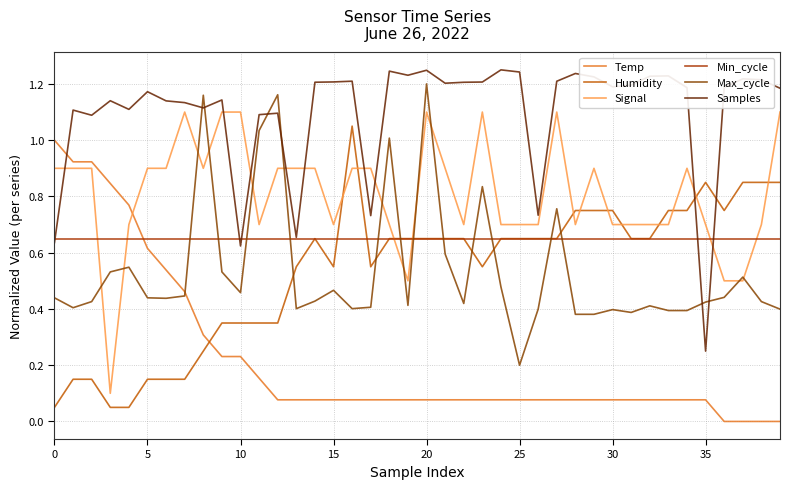

Reading left to right, extract all data points from this chart.

Temp: 1.0	0.9	0.9	0.8	0.8	0.6	0.5	0.5	0.3	0.2	0.2	0.2	0.1	0.1	0.1	0.1	0.1	0.1	0.1	0.1	0.1	0.1	0.1	0.1	0.1	0.1	0.1	0.1	0.1	0.1	0.1	0.1	0.1	0.1	0.1	0.1	0.0	0.0	0.0	0.0
Humidity: 0.1	0.2	0.2	0.1	0.1	0.2	0.2	0.2	0.2	0.3	0.3	0.3	0.3	0.6	0.7	0.6	1.1	0.6	0.7	0.7	0.7	0.7	0.7	0.6	0.7	0.7	0.7	0.7	0.8	0.8	0.8	0.7	0.7	0.8	0.8	0.9	0.8	0.9	0.9	0.9
Signal: 0.9	0.9	0.9	0.1	0.7	0.9	0.9	1.1	0.9	1.1	1.1	0.7	0.9	0.9	0.9	0.7	0.9	0.9	0.7	0.5	1.1	0.9	0.7	1.1	0.7	0.7	0.7	1.1	0.7	0.9	0.7	0.7	0.7	0.7	0.9	0.7	0.5	0.5	0.7	1.1
Min_cycle: 0.7	0.7	0.7	0.7	0.7	0.7	0.7	0.7	0.7	0.7	0.7	0.7	0.7	0.7	0.7	0.7	0.7	0.7	0.7	0.7	0.7	0.7	0.7	0.7	0.7	0.7	0.7	0.7	0.7	0.7	0.7	0.7	0.7	0.7	0.7	0.7	0.7	0.7	0.7	0.7
Max_cycle: 0.4	0.4	0.4	0.5	0.5	0.4	0.4	0.4	1.2	0.5	0.5	1.0	1.2	0.4	0.4	0.5	0.4	0.4	1.0	0.4	1.2	0.6	0.4	0.8	0.5	0.2	0.4	0.8	0.4	0.4	0.4	0.4	0.4	0.4	0.4	0.4	0.4	0.5	0.4	0.4
Samples: 0.6	1.1	1.1	1.1	1.1	1.2	1.1	1.1	1.1	1.1	0.6	1.1	1.1	0.7	1.2	1.2	1.2	0.7	1.2	1.2	1.2	1.2	1.2	1.2	1.2	1.2	0.7	1.2	1.2	1.2	1.2	1.2	1.2	1.2	1.2	0.2	1.2	1.2	1.2	1.2